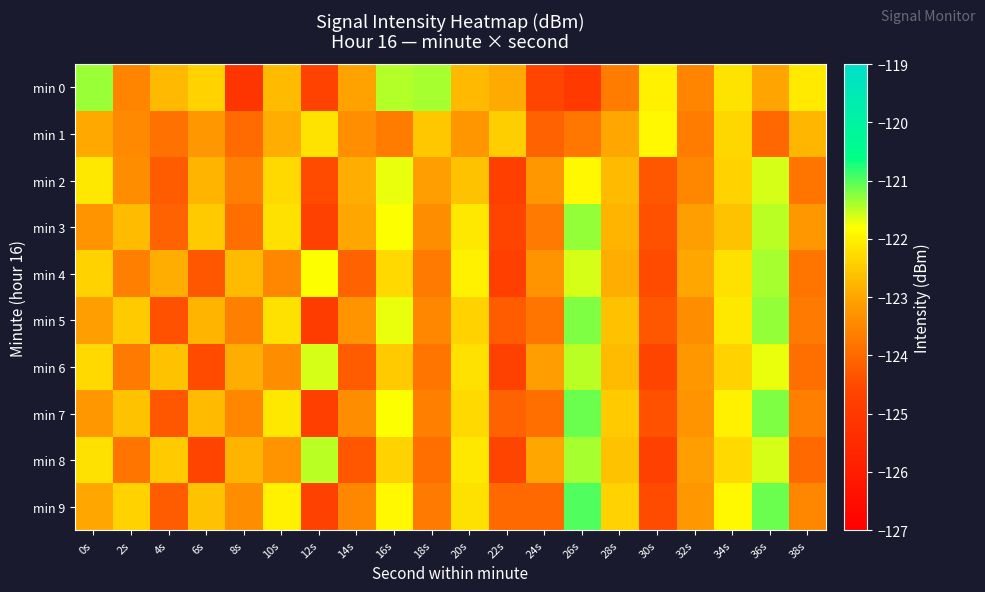

How many series are shown in this chart?

10